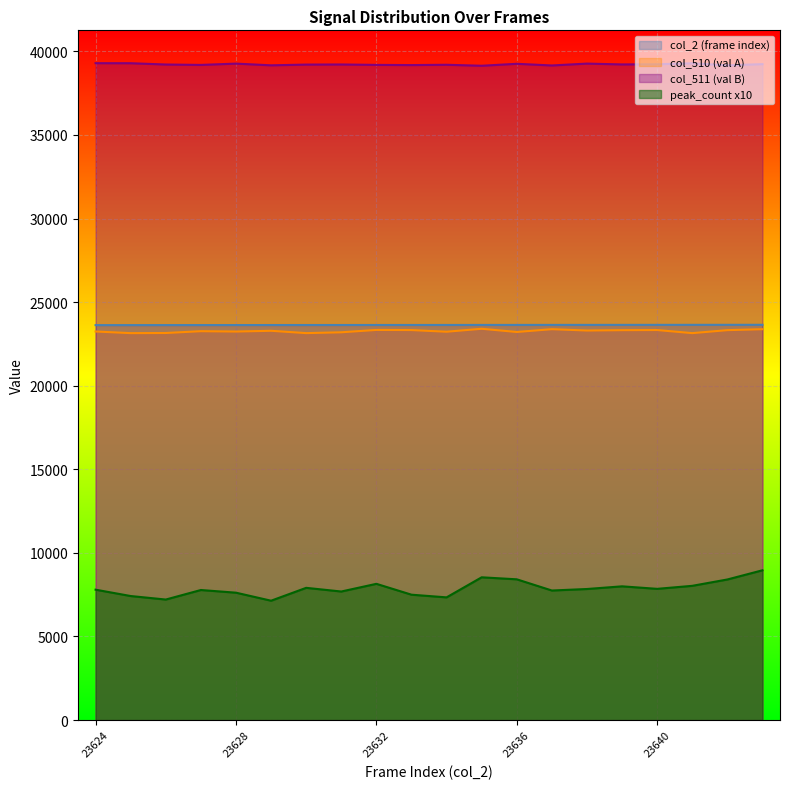

True or false: col_509 and col_511 intersect in this chart.

False